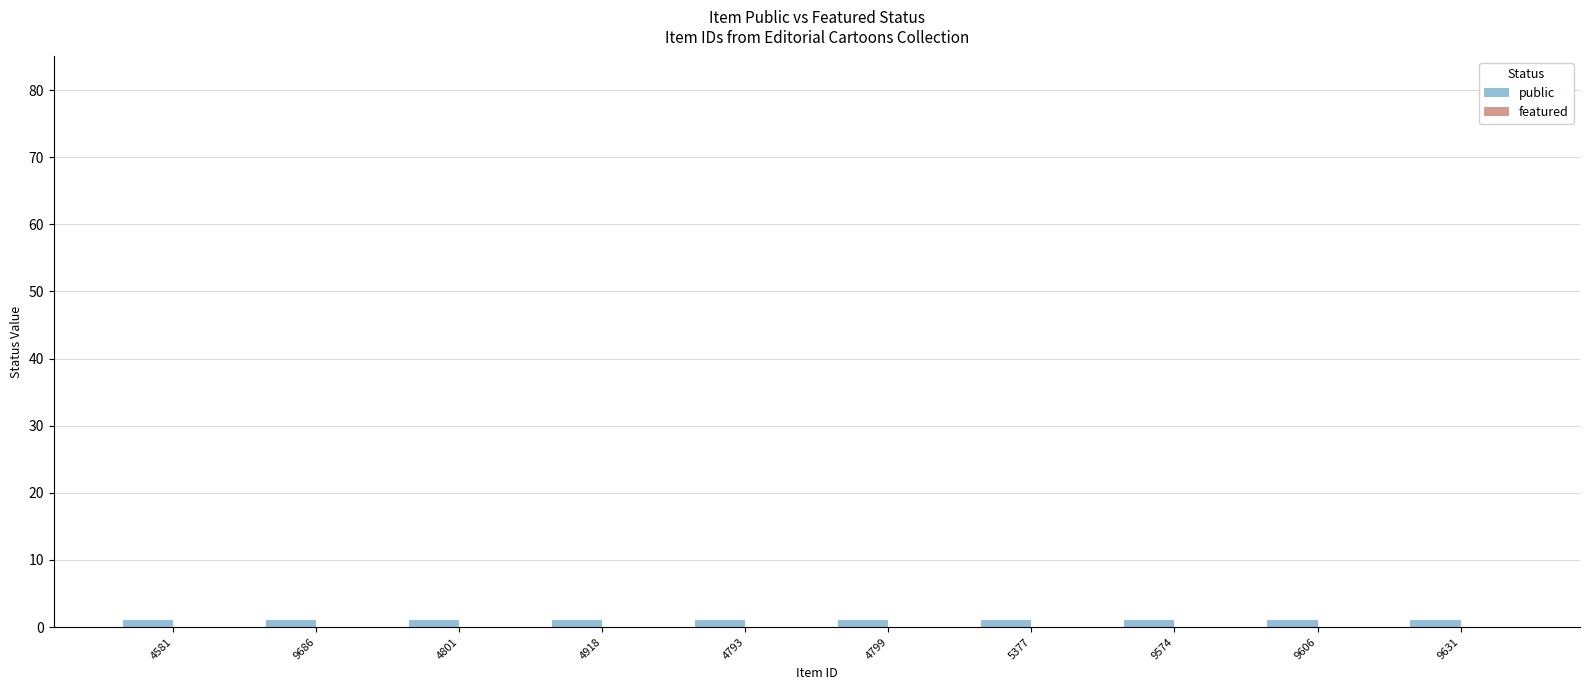

How many distinct data groups are displayed?

2